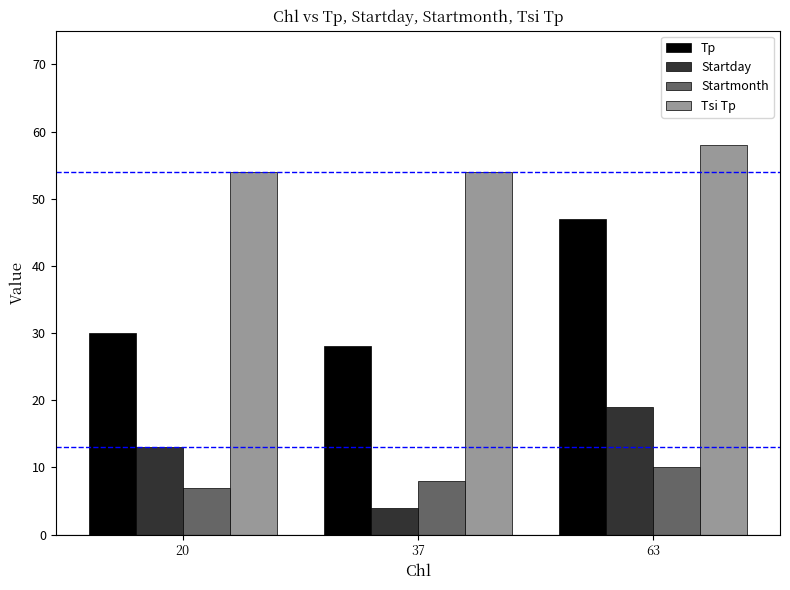

What is the difference between the Startmonth values at 63 and 37?

2